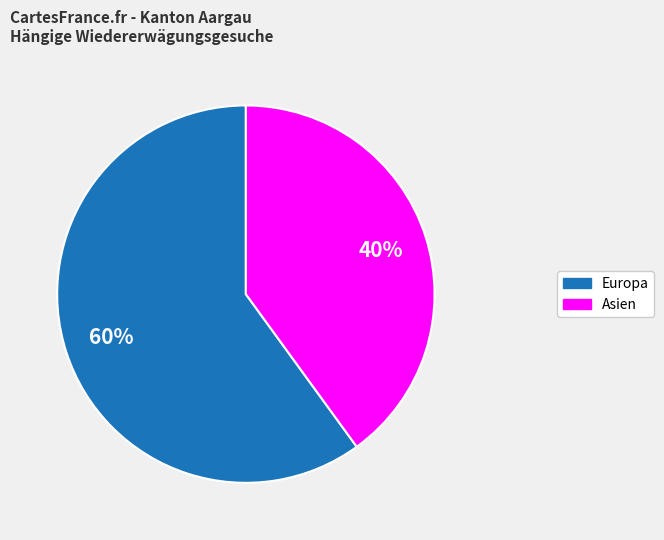

To the nearest percent, what is the difference between the largest and smallest slice percentages?

20%